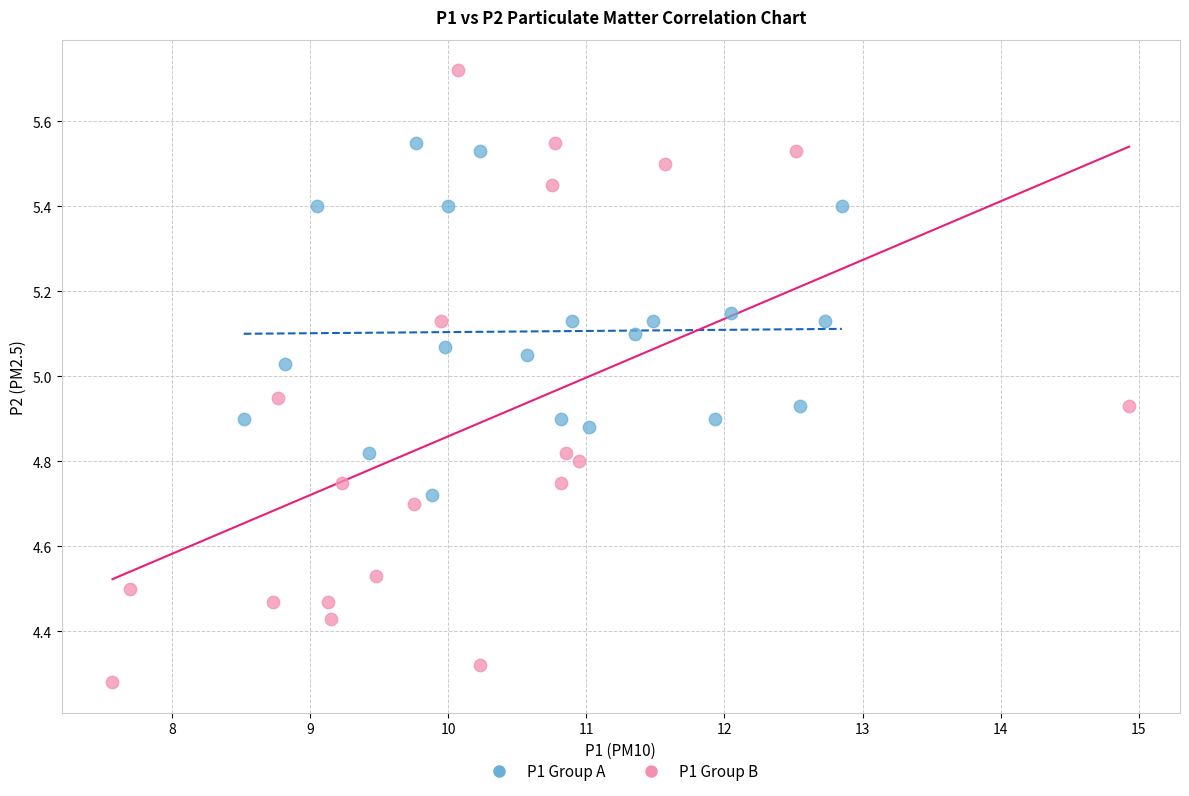

Which series has the widest spread of Y values?

P1 Group B